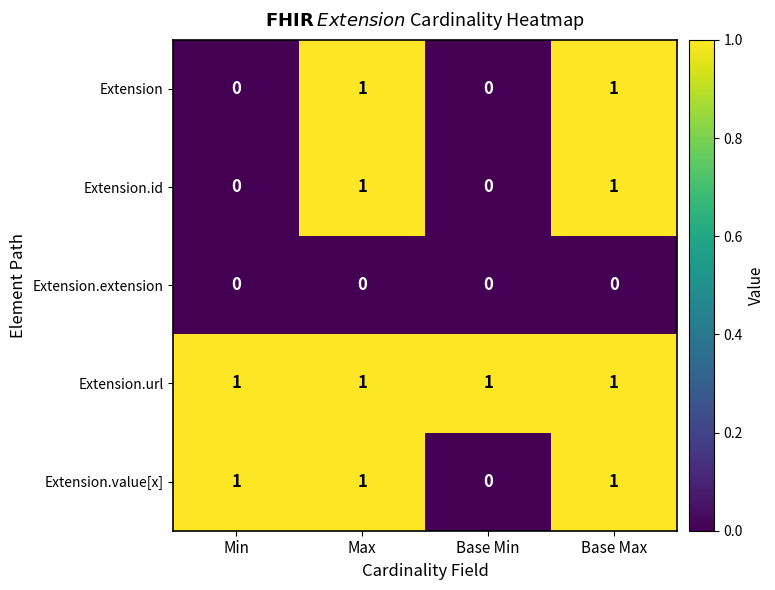

Between Min and Base Min, which series saw the biggest shift?

Extension.value[x]